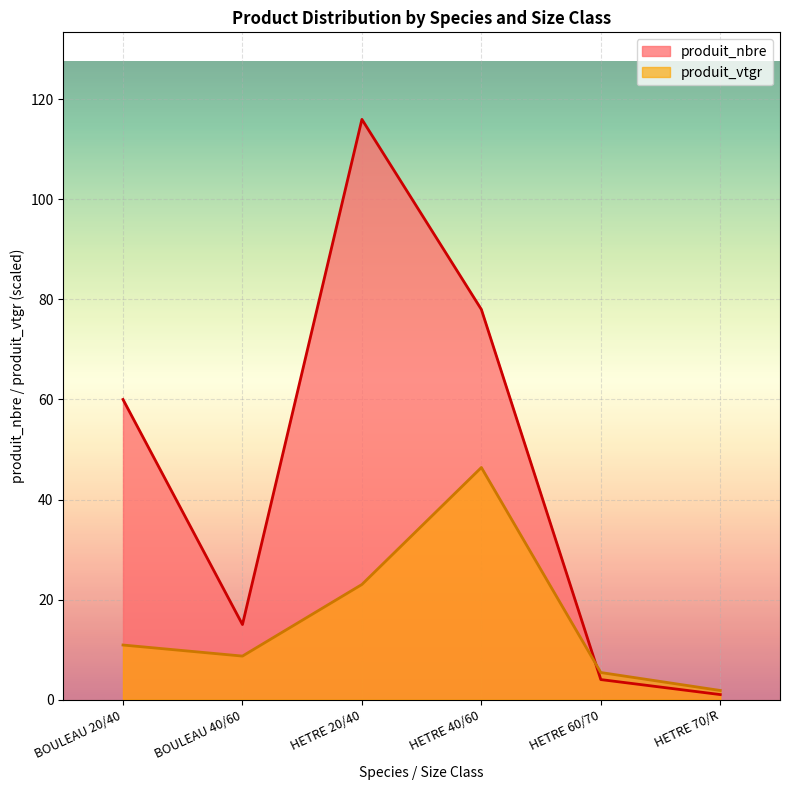

Which series has the largest total across all categories?

produit_nbre